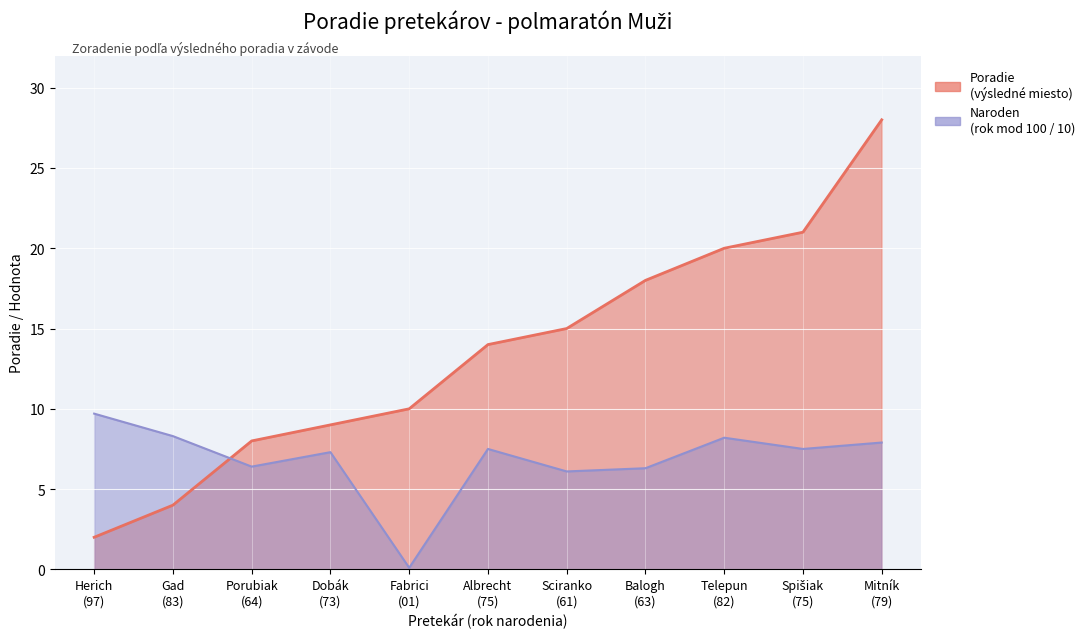

List the labels in order of value, smallest first.

Herich
(97), Gad
(83), Porubiak
(64), Dobák
(73), Fabrici
(01), Albrecht
(75), Sciranko
(61), Balogh
(63), Telepun
(82), Spišiak
(75), Mitník
(79)